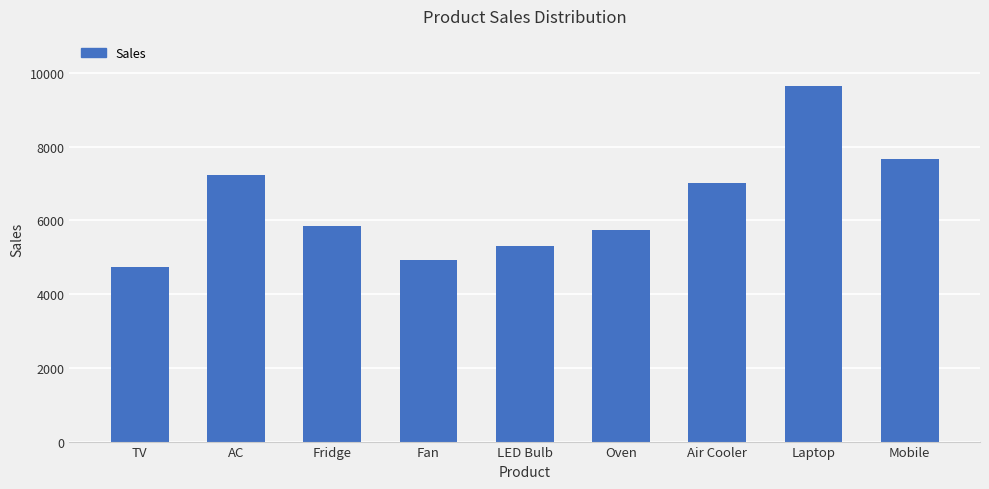

What is the ratio of the value at Oven to the value at LED Bulb?

1.1